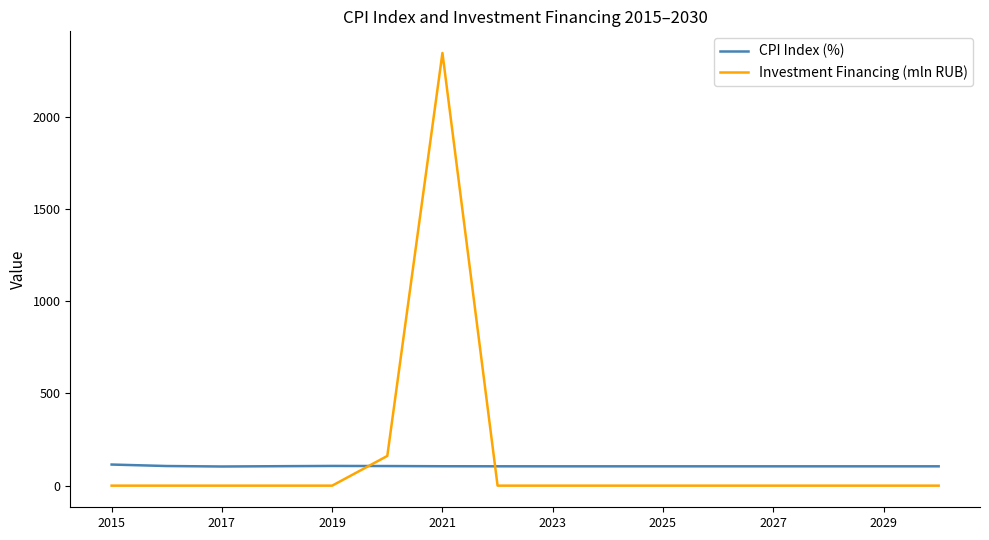

Rank the series by their maximum value, from lowest to highest.

CPI Index (%), Investment Financing (mln RUB)